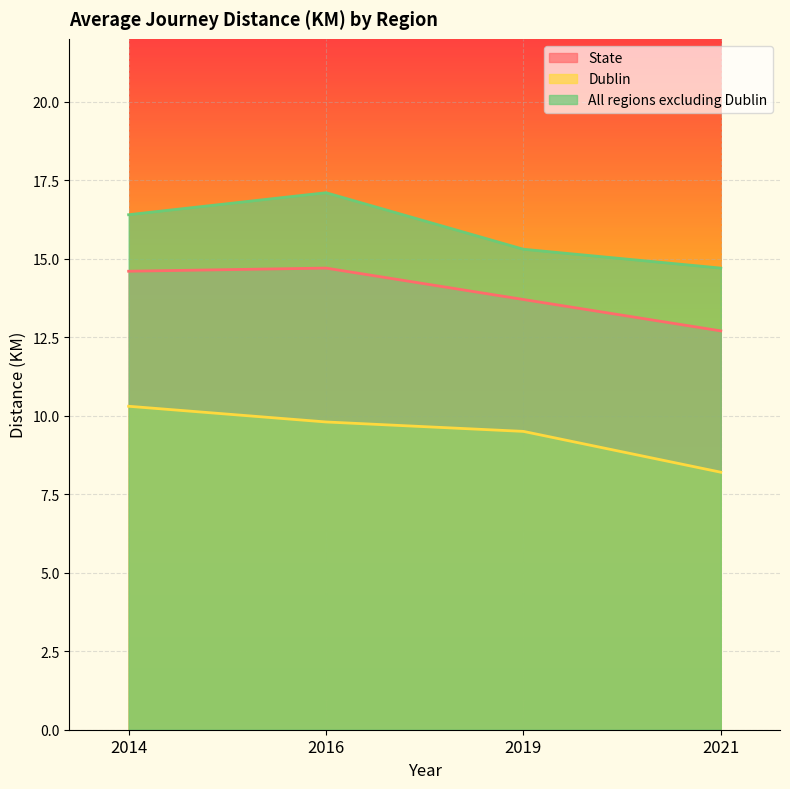

List the series in order of their peak value, lowest first.

Dublin, State, All regions excluding Dublin